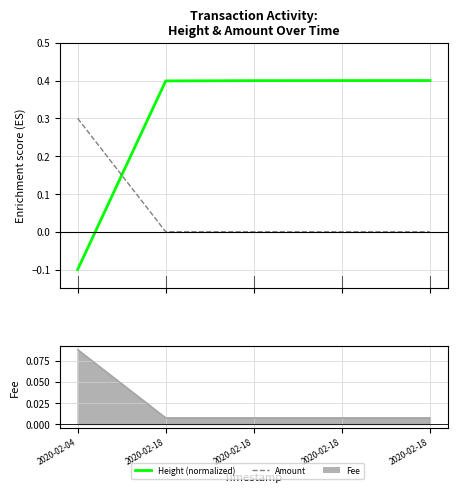

What is the total value across all series at 2020-02-04?

0.2